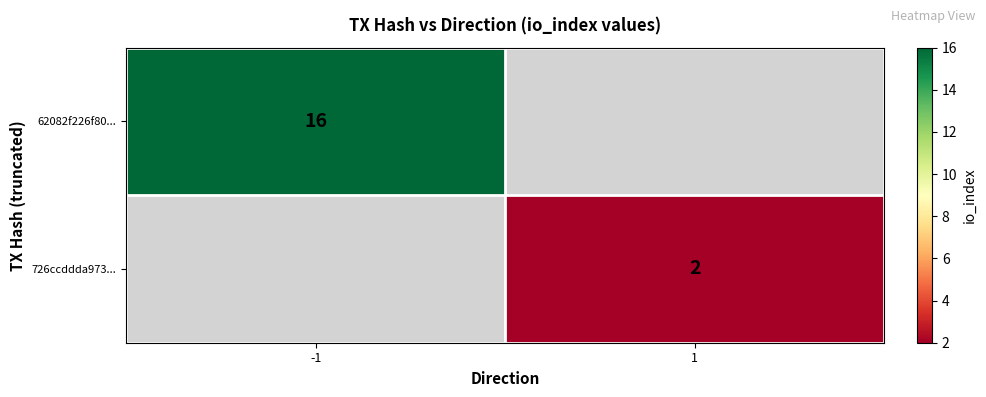

The 62082f226f80... series shows 16 at -1. True or false?

True